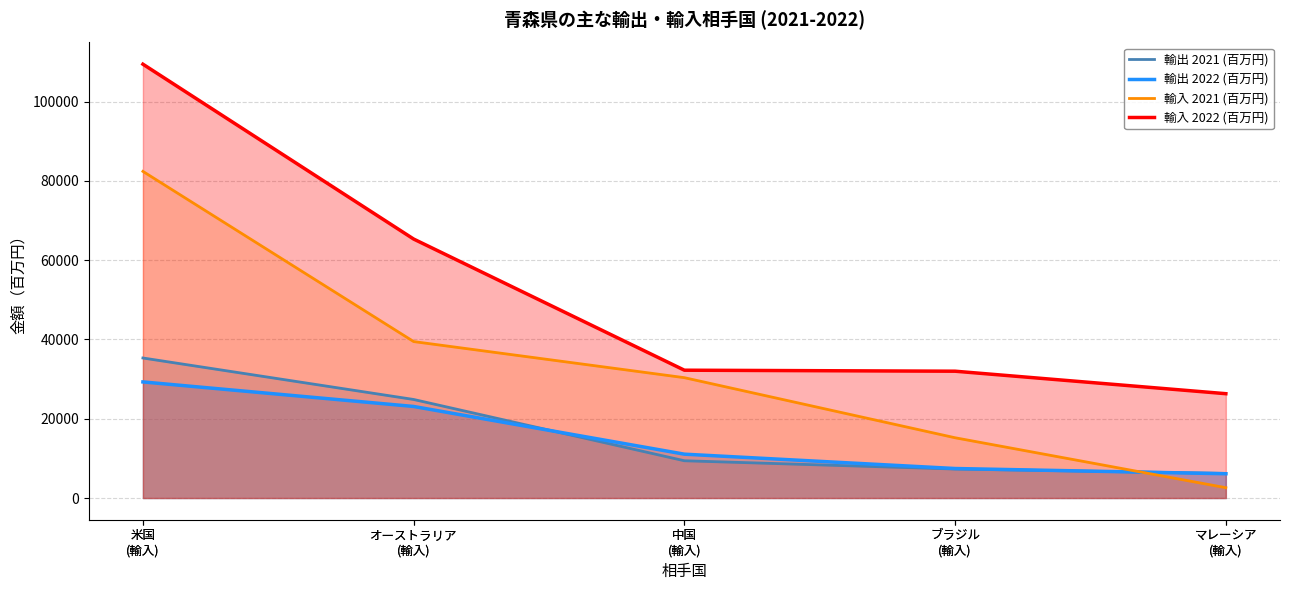

What is the minimum value for 輸出: 中国?

6127